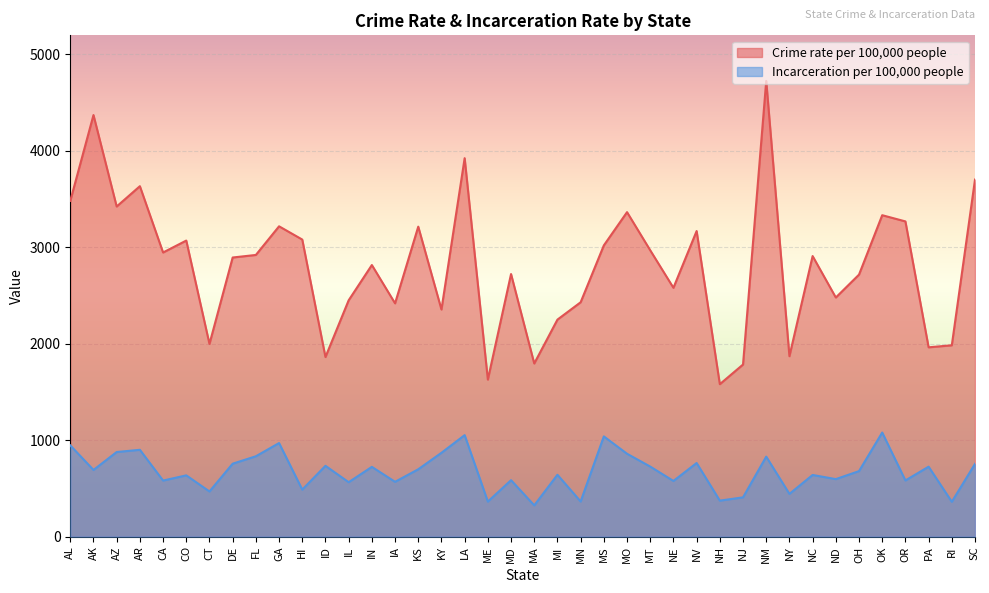

What is the total value across all series at NJ?

2191.3